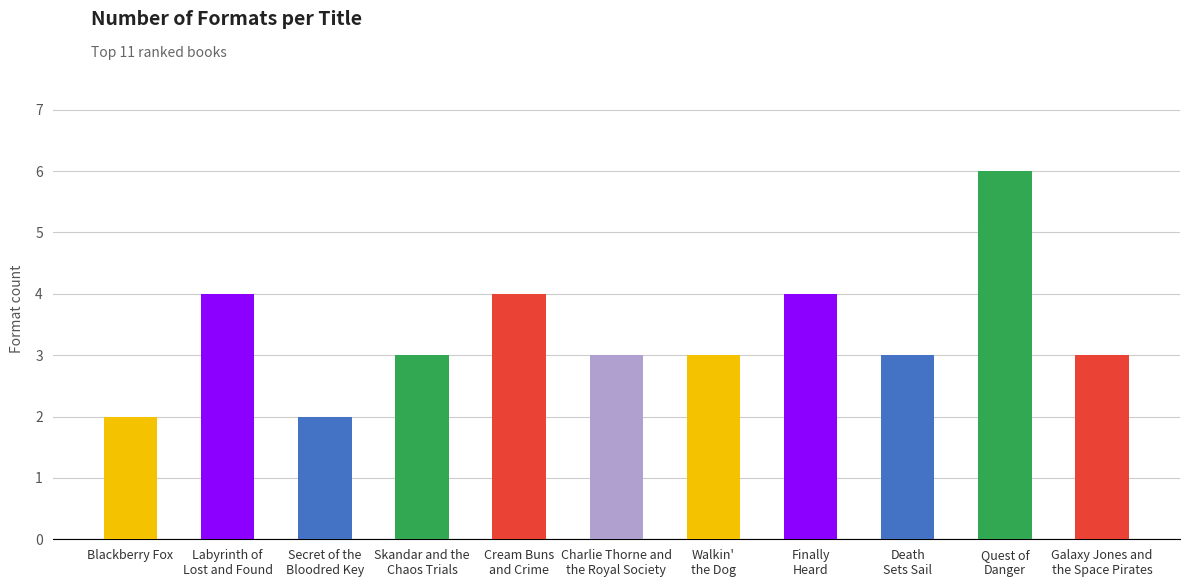

The value at Skandar and the
Chaos Trials is 2. True or false?

False